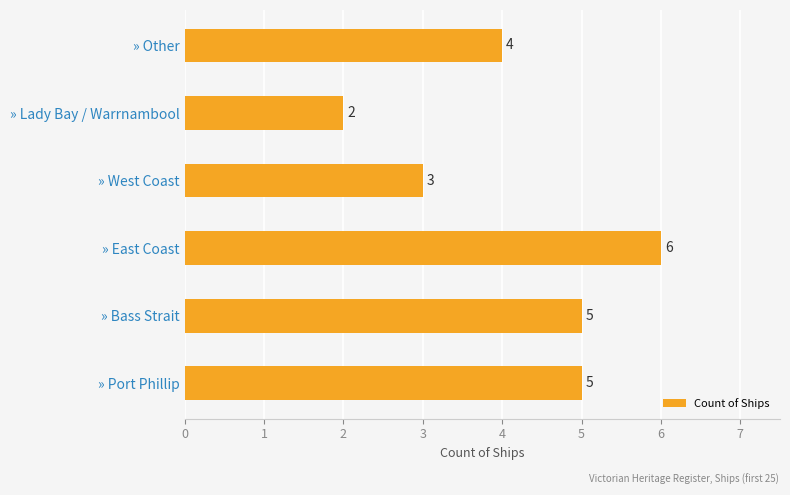

The value at » Bass Strait is 2. True or false?

False